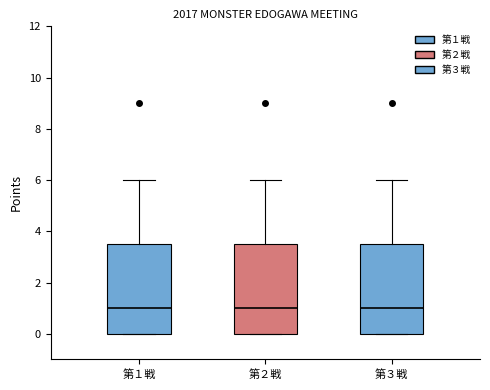

Reading left to right, transcribe this box plot: for each box, give where its median line is, the range the box spans, and where its two whiskers end, as read against the y-axis. The values are not printed on the chart, so give them approximately, as read against the axis.

第１戦: median 1.0, box 0.0 to 3.6, whiskers 0.0 to 6.0
第２戦: median 1.0, box 0.0 to 3.6, whiskers 0.0 to 6.0
第３戦: median 1.0, box 0.0 to 3.6, whiskers 0.0 to 6.0